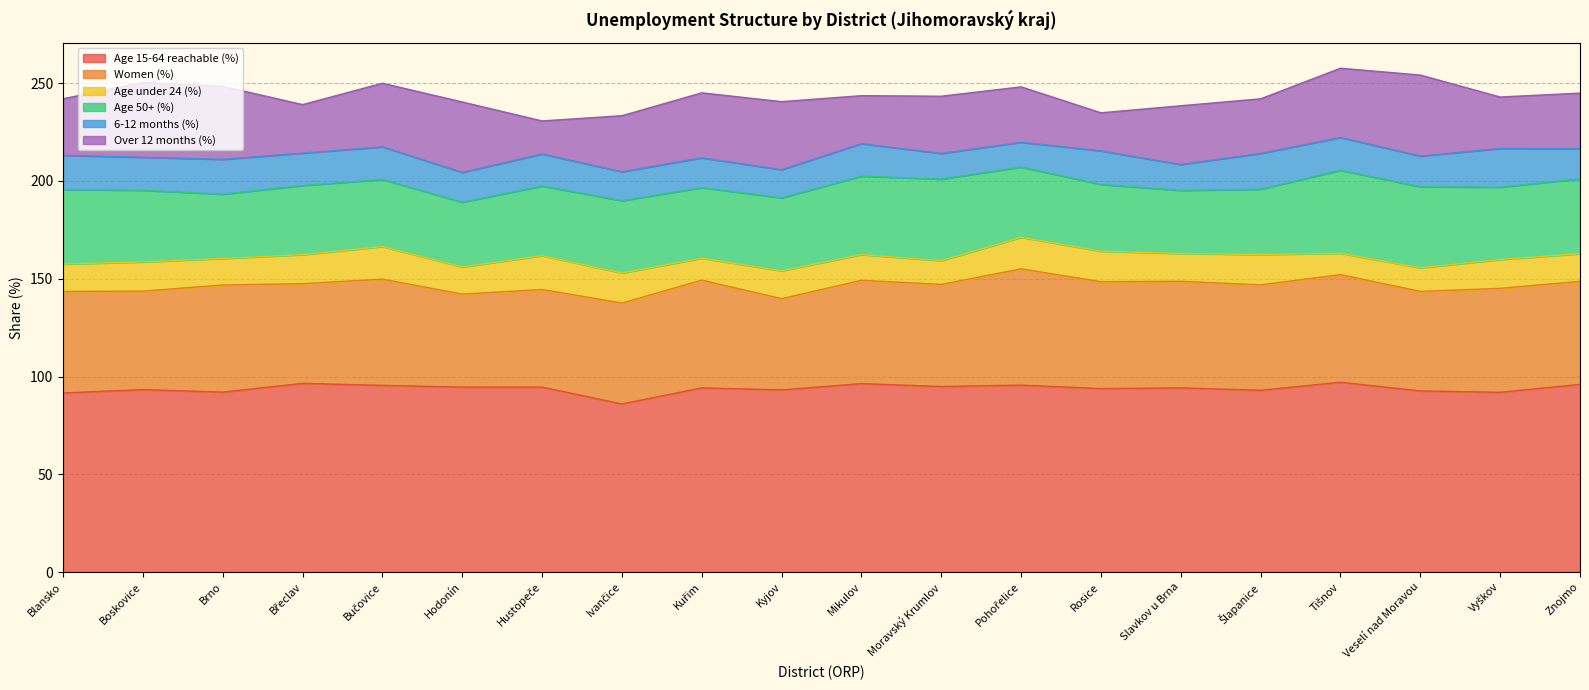

True or false: Age 15-64 reachable (%) and Age 50+ (%) cross at least once.

False